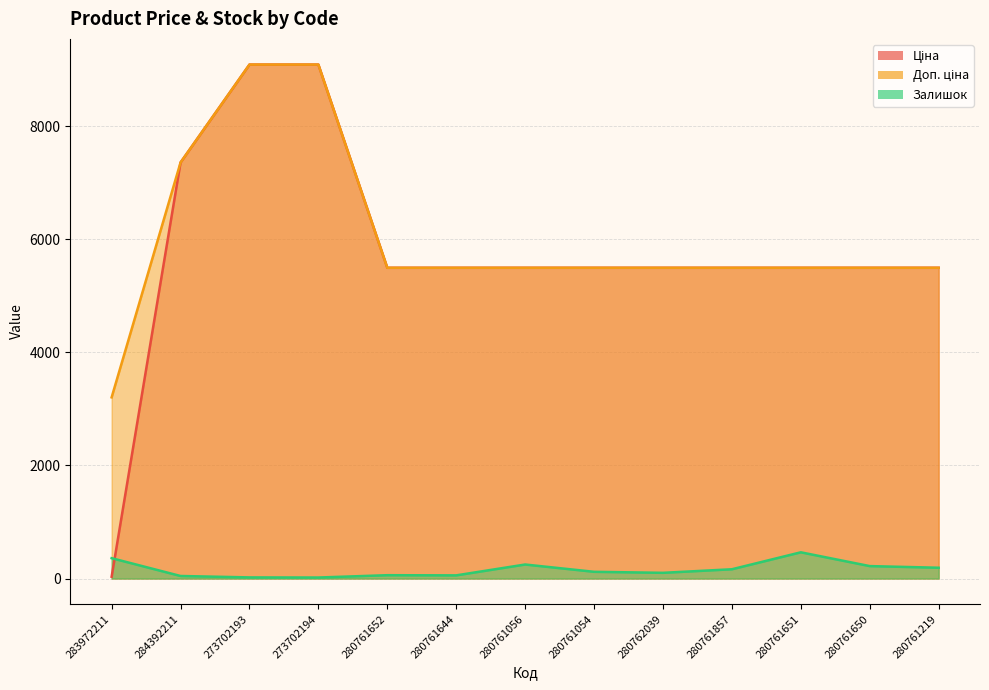

Reading right to left, list all the values displayed in this chart.

Ціна: 280761219=5497.3	280761650=5497.3	280761651=5497.3	280761857=5497.3	280762039=5497.3	280761054=5497.3	280761056=5497.3	280761644=5497.3	280761652=5497.3	273702194=9092.0	273702193=9092.0	284392211=7360.2	283972211=32.0
Доп. ціна: 280761219=5497.3	280761650=5497.3	280761651=5497.3	280761857=5497.3	280762039=5497.3	280761054=5497.3	280761056=5497.3	280761644=5497.3	280761652=5497.3	273702194=9092.0	273702193=9092.0	284392211=7360.2	283972211=3205.0
Залишок: 280761219=191.0	280761650=220.0	280761651=464.0	280761857=164.0	280762039=101.0	280761054=119.0	280761056=248.0	280761644=56.0	280761652=59.0	273702194=18.0	273702193=20.0	284392211=45.0	283972211=360.0